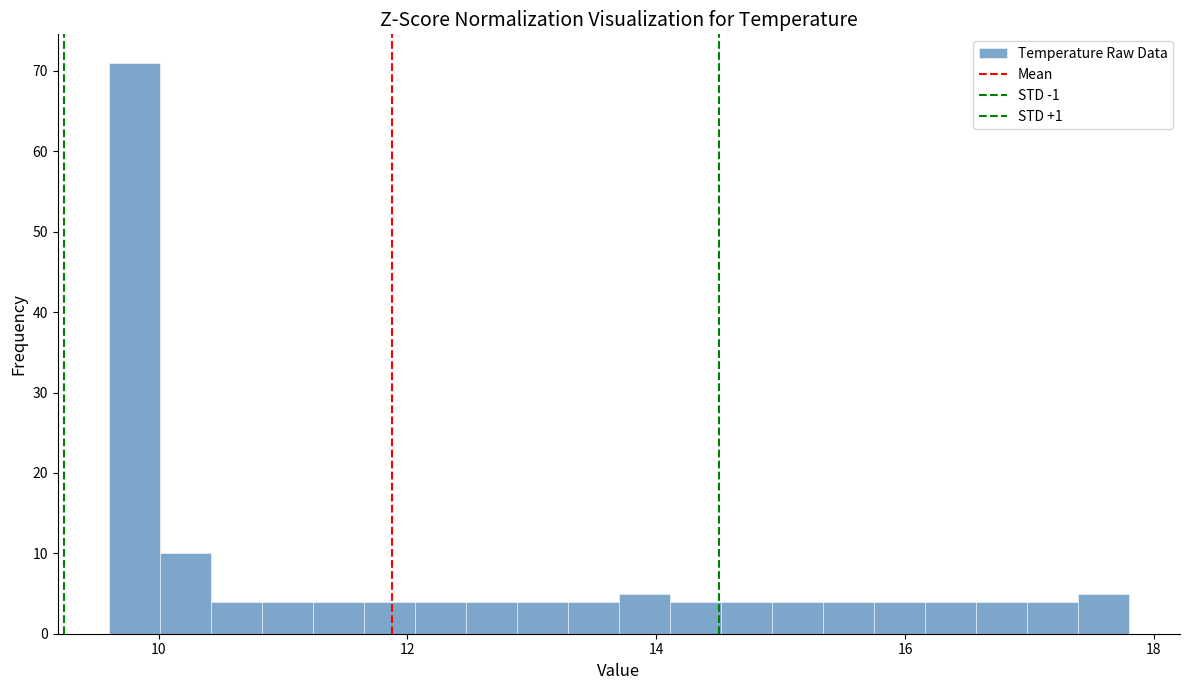

Around what value on the x-axis is the tallest bar? Give the approximate position of its centre, as read against the axis.

9.8